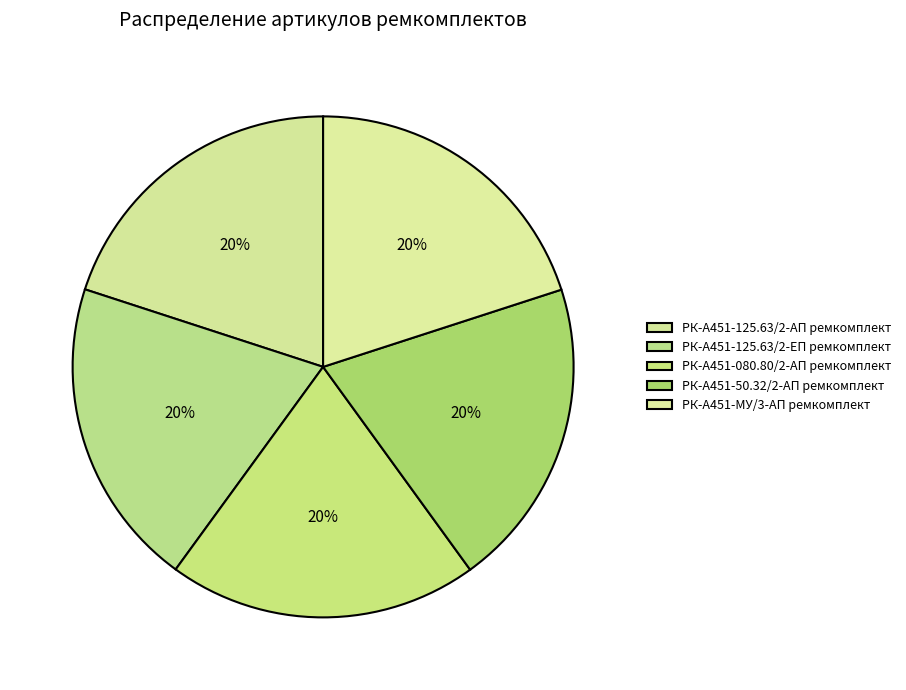

To the nearest percent, what percentage of the pie is РК-А451-080.80/2-АП ремкомплект?

20%